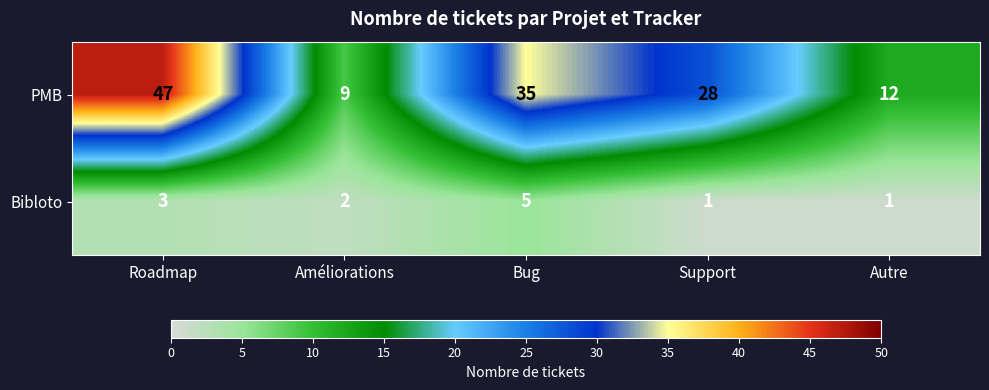

At which label does PMB first exceed 28?

Roadmap